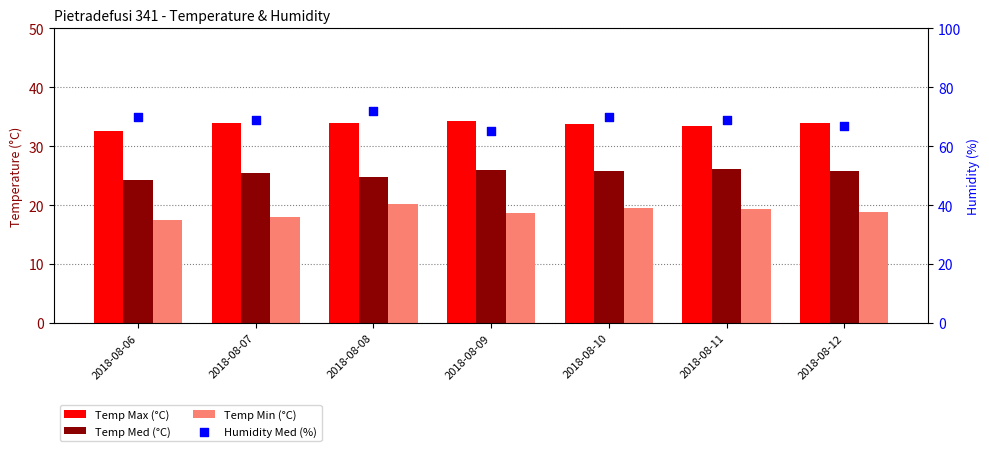

At how many categories does at least one series exceed 39?

7